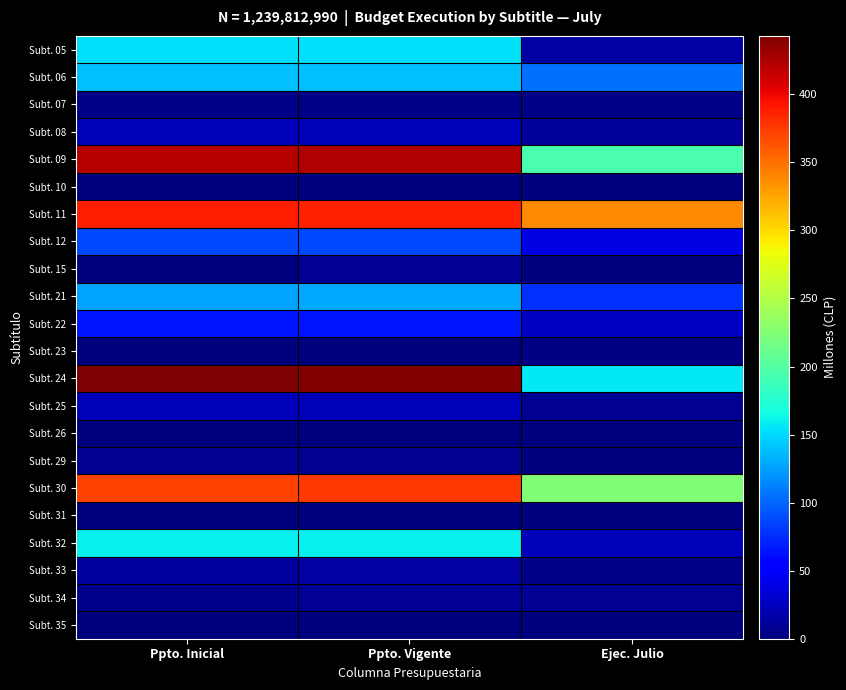

Which category has the lowest value across all series?

Ejec. Julio